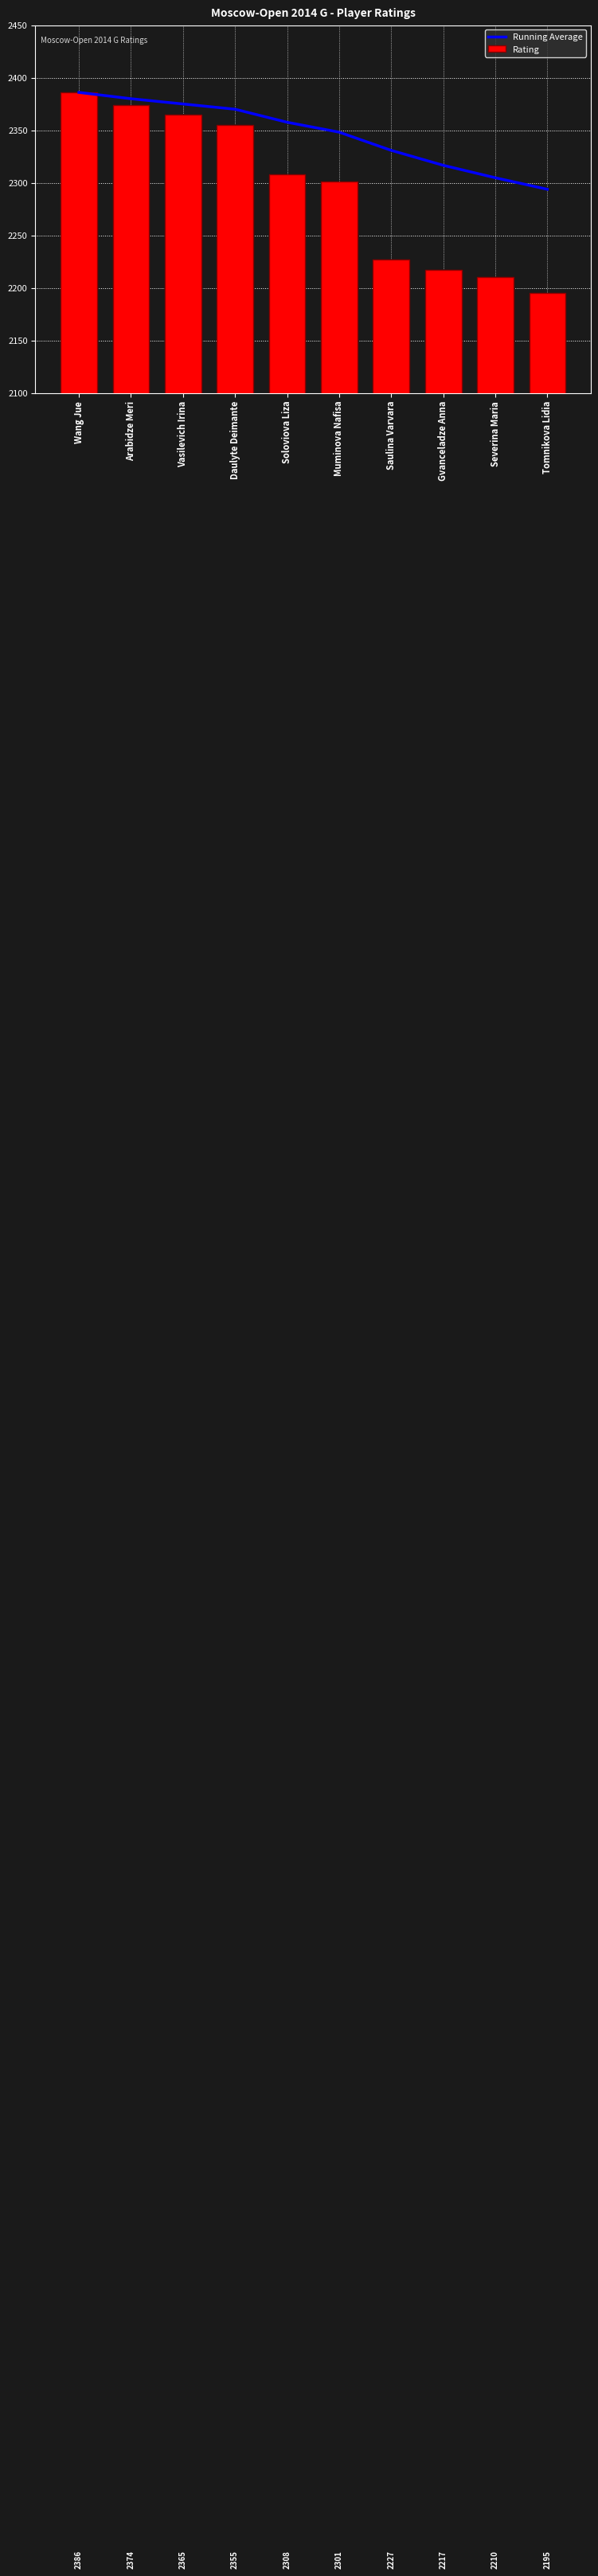

What is the sum of all Running Average values?

23462.8